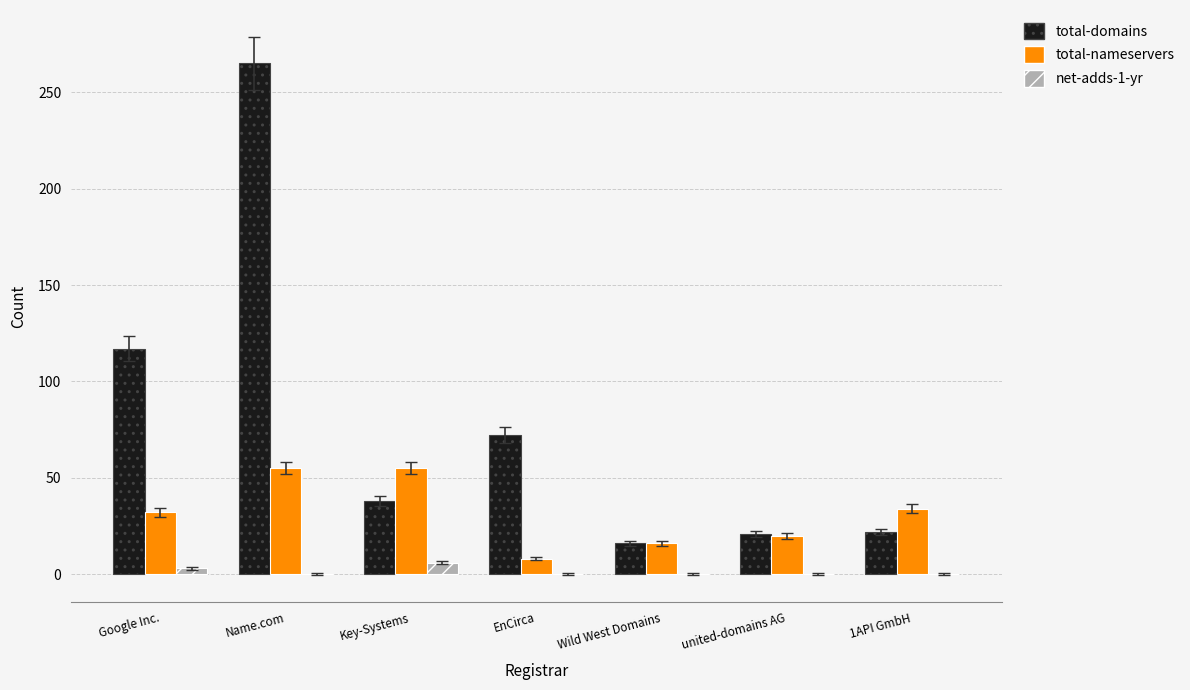

How many groups of bars are there?

7